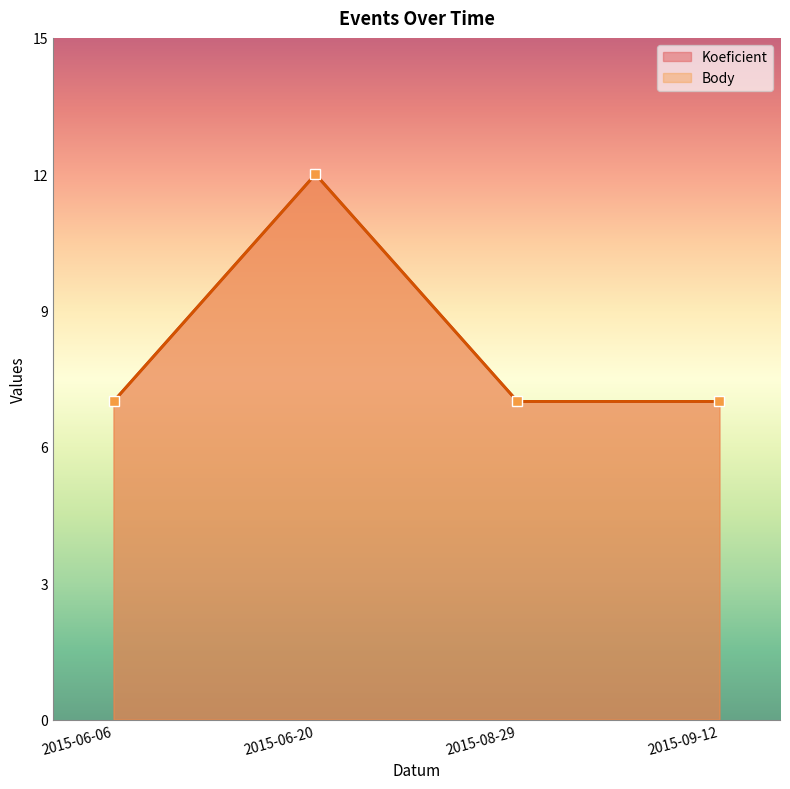

At how many categories does at least one series exceed 8?

1